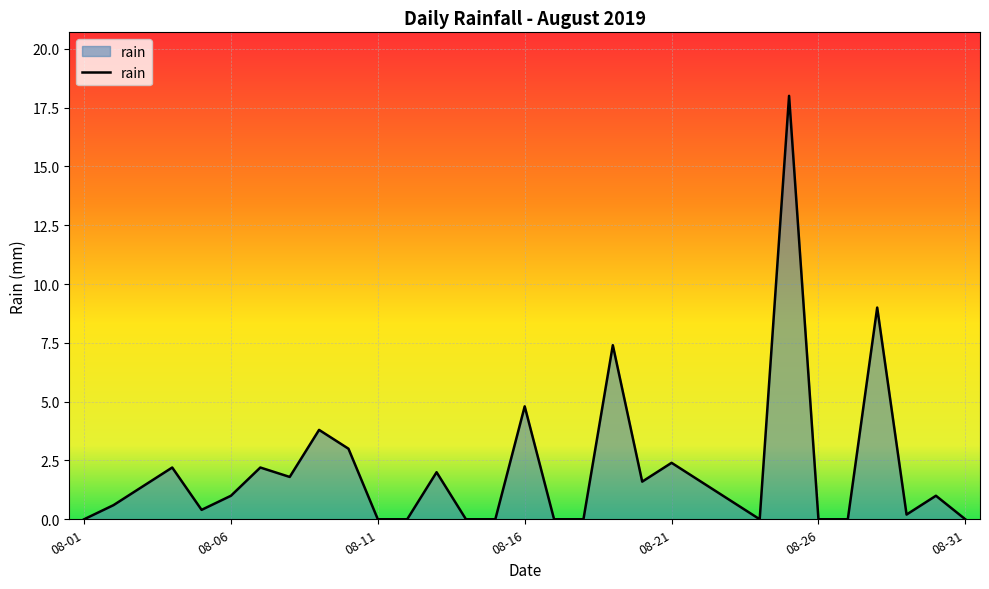

What is the difference between the maximum and minimum values?

18.0